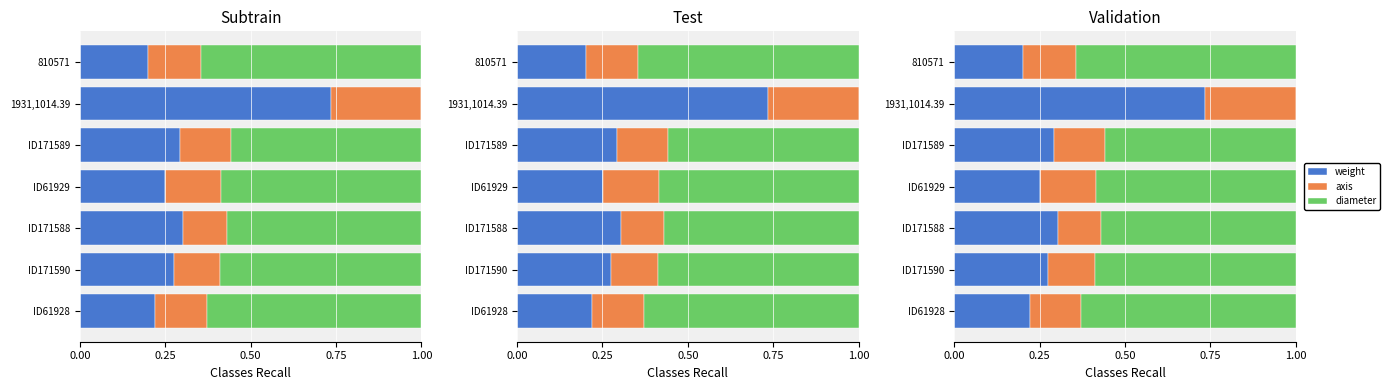

Are the bars horizontal?

Yes